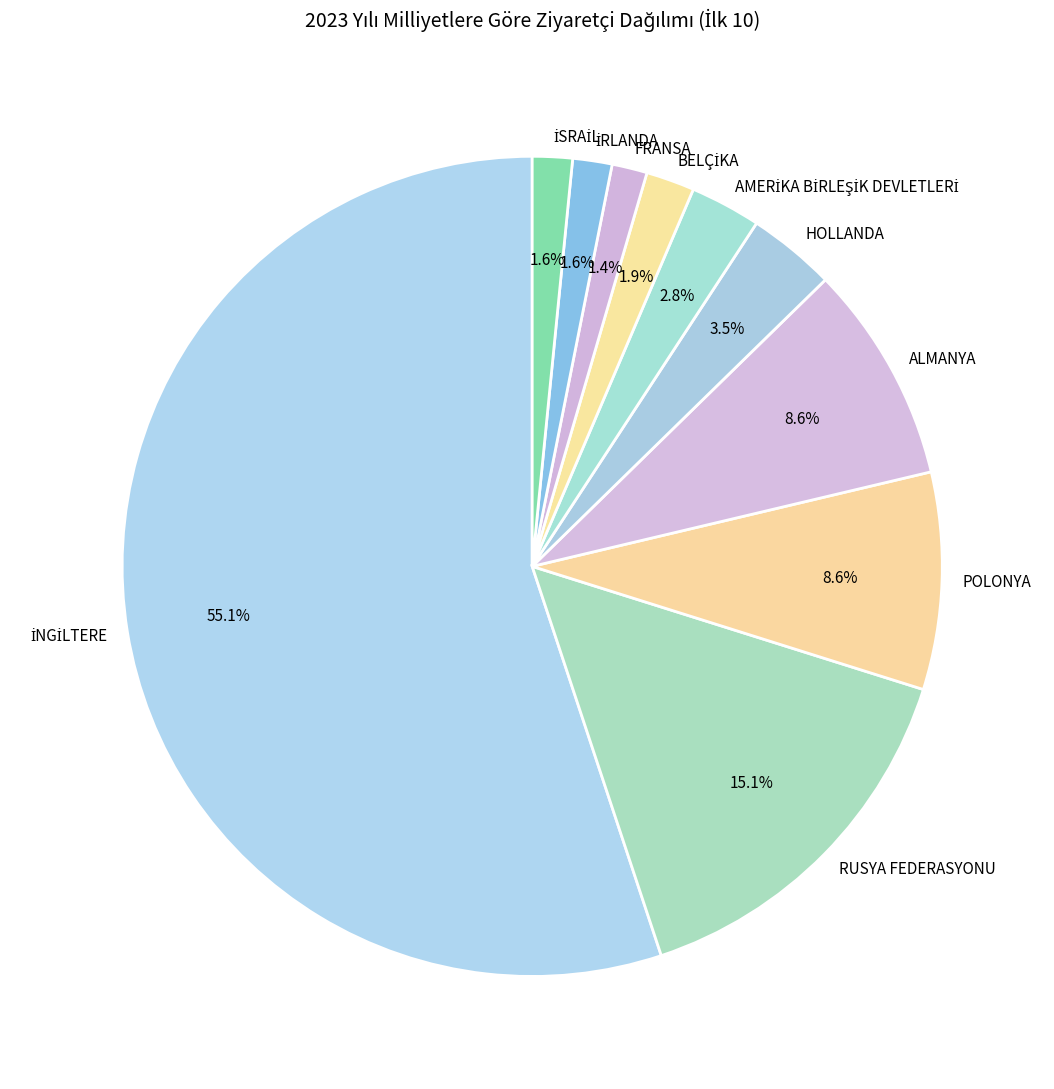

To the nearest percent, what is the difference between the largest and smallest slice percentages?

54%